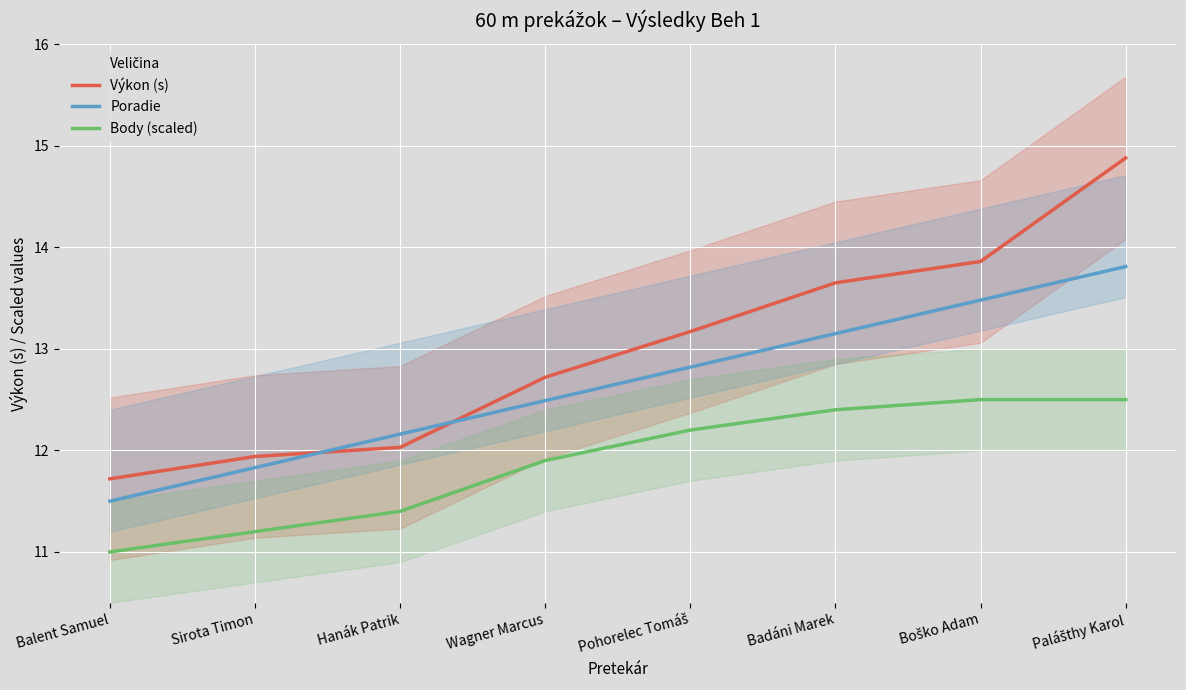

Which category has the highest value in the Body (scaled) series?

Boško Adam